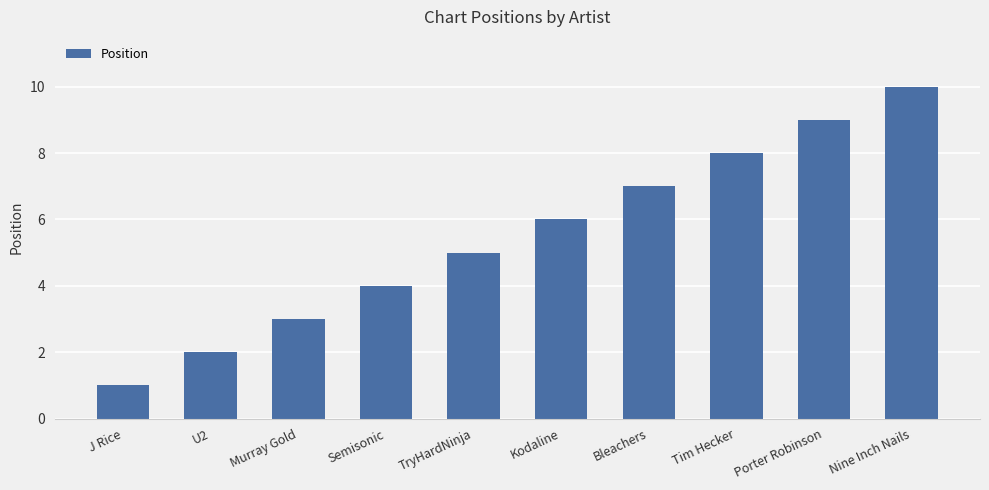

What is the minimum value shown in the chart?

1